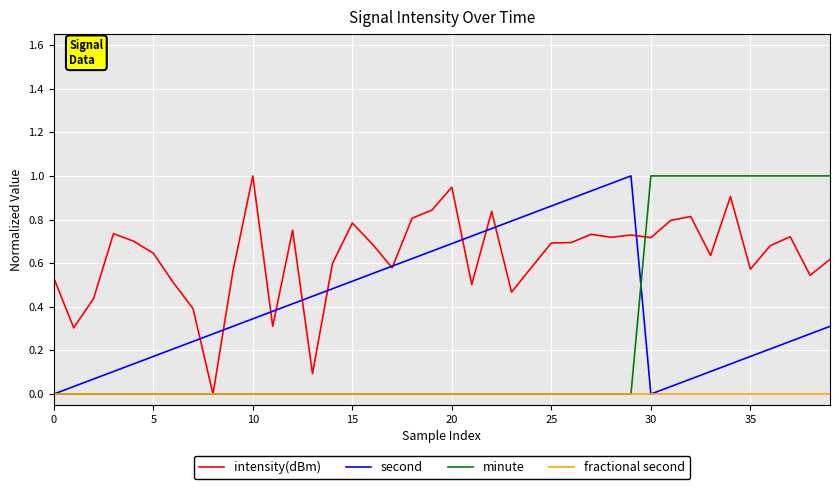

Rank the series by their average value, from highest to lowest.

intensity(dBm), second, minute, fractional second